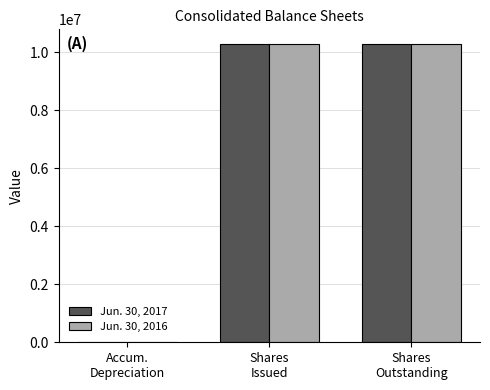

What is the greatest value displayed?

10283807